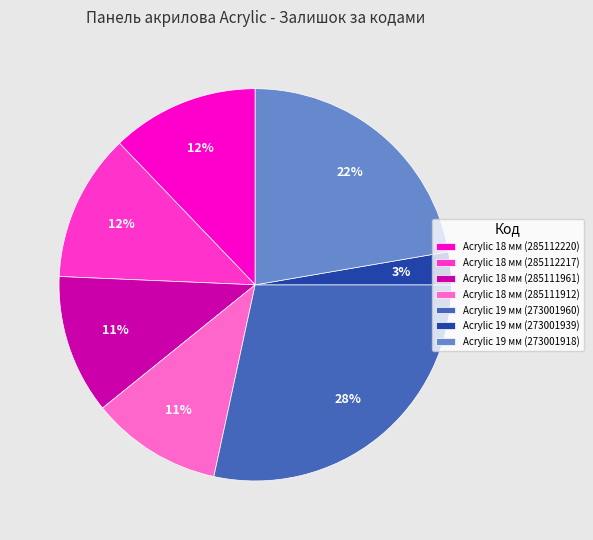

How many segments does this pie chart have?

7